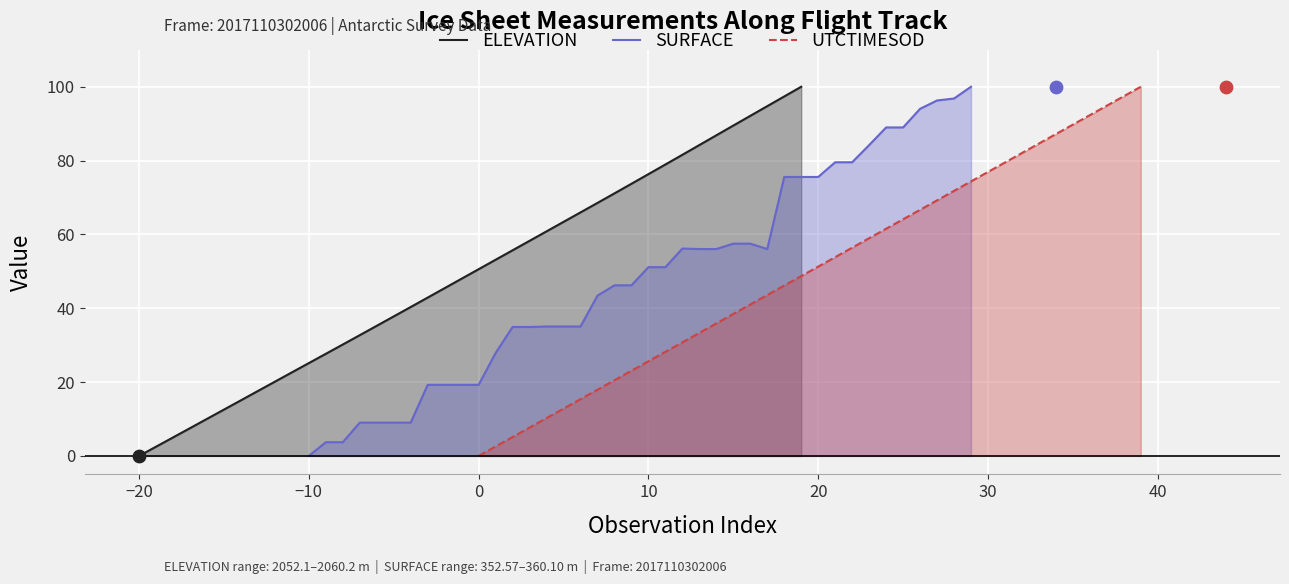

Which series contains the highest Y value?

ELEVATION